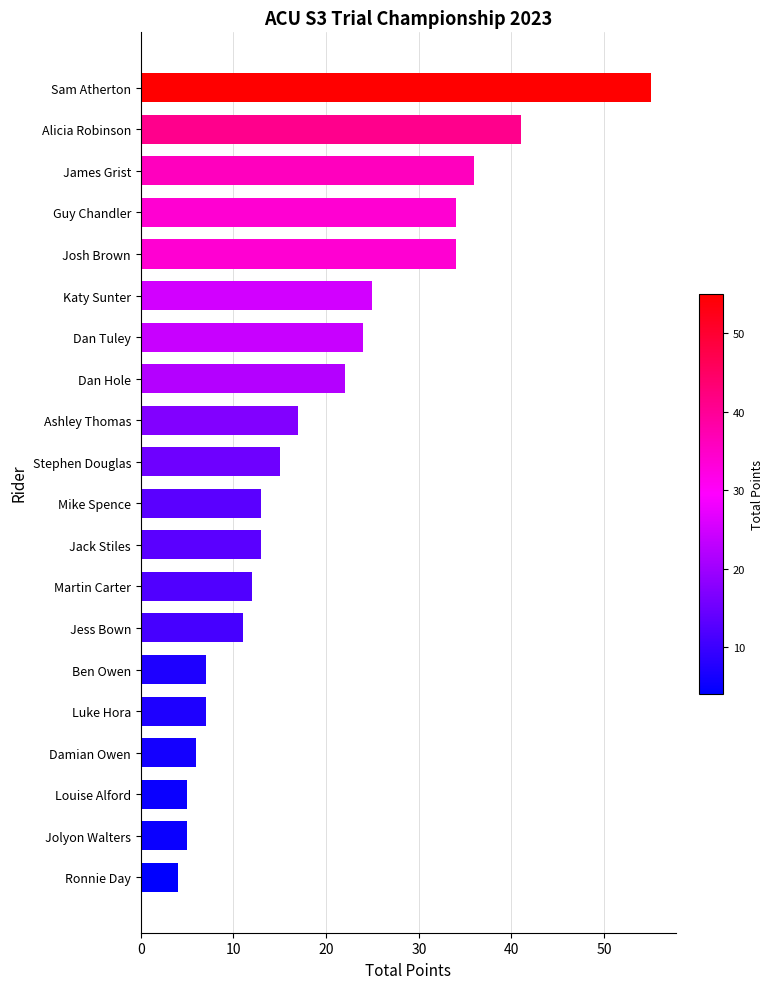

What is the change in value from Luke Hora to Jack Stiles?

+6